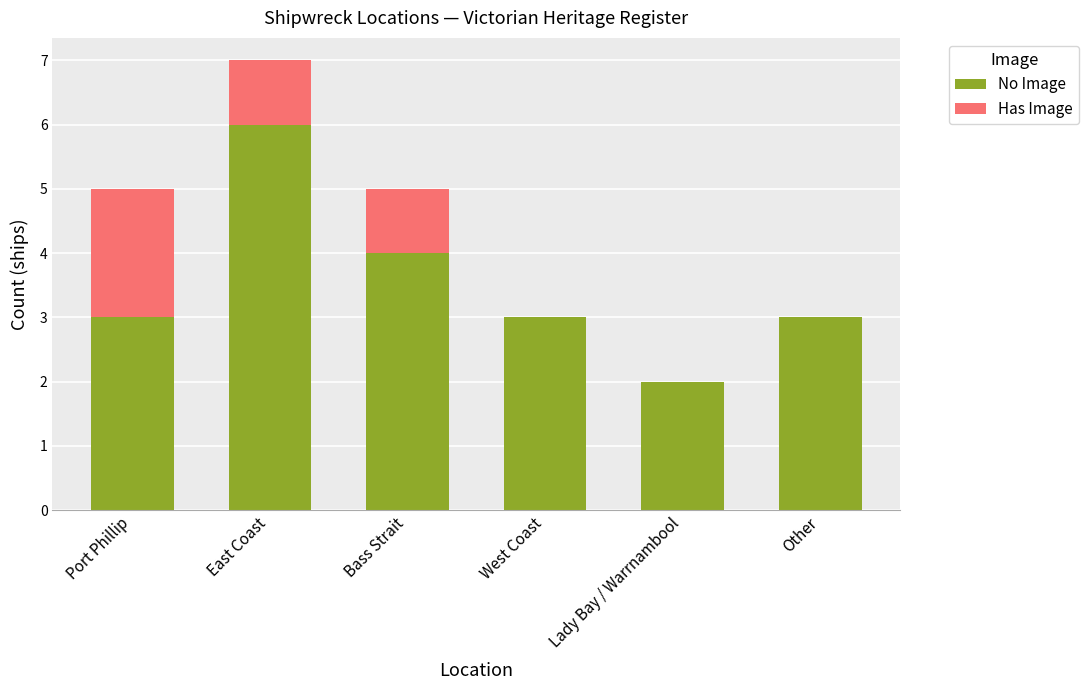

Which category has the highest value in the No Image series?

East Coast